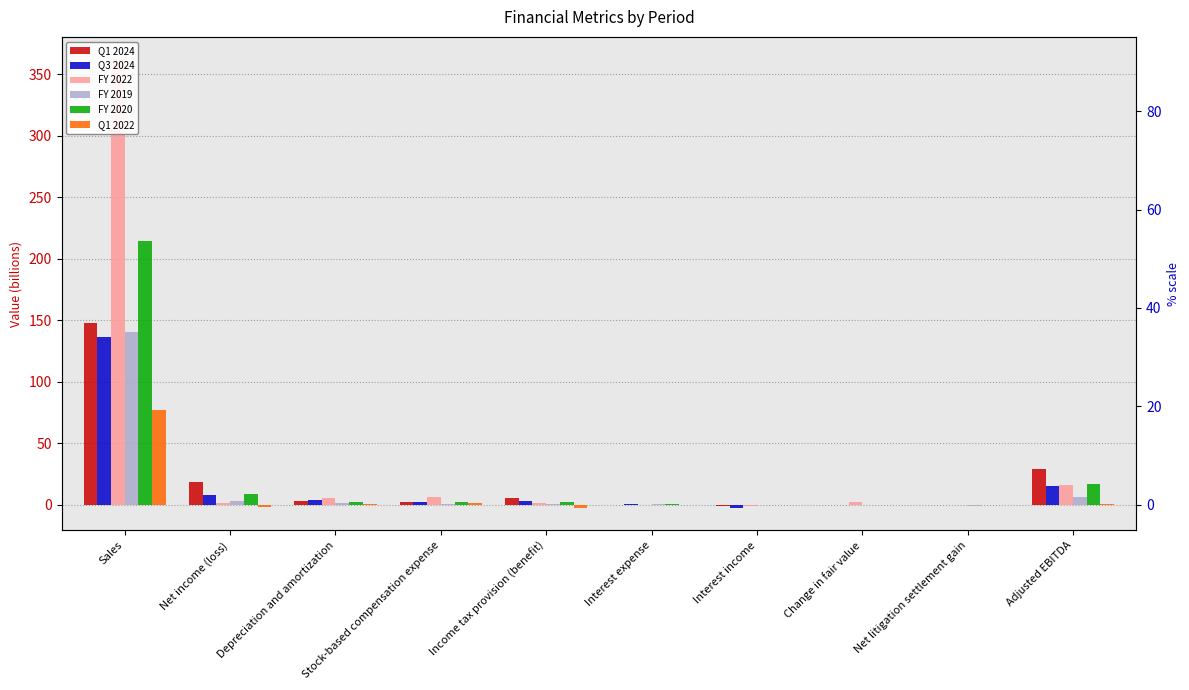

What value does the FY 2020 series have at Interest income?

-0.1